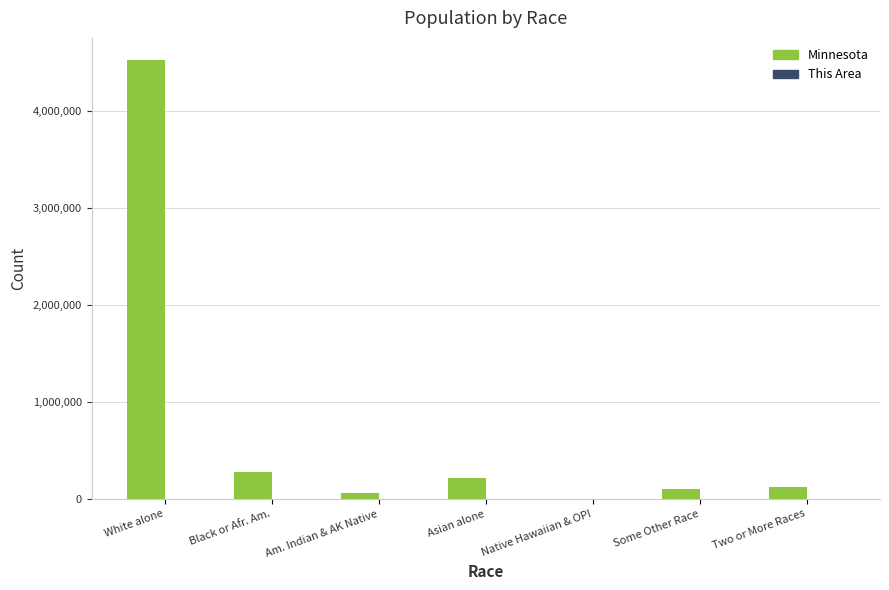

What is the sum of the Minnesota values at Black or Afr. Am. and Two or More Races?

399557